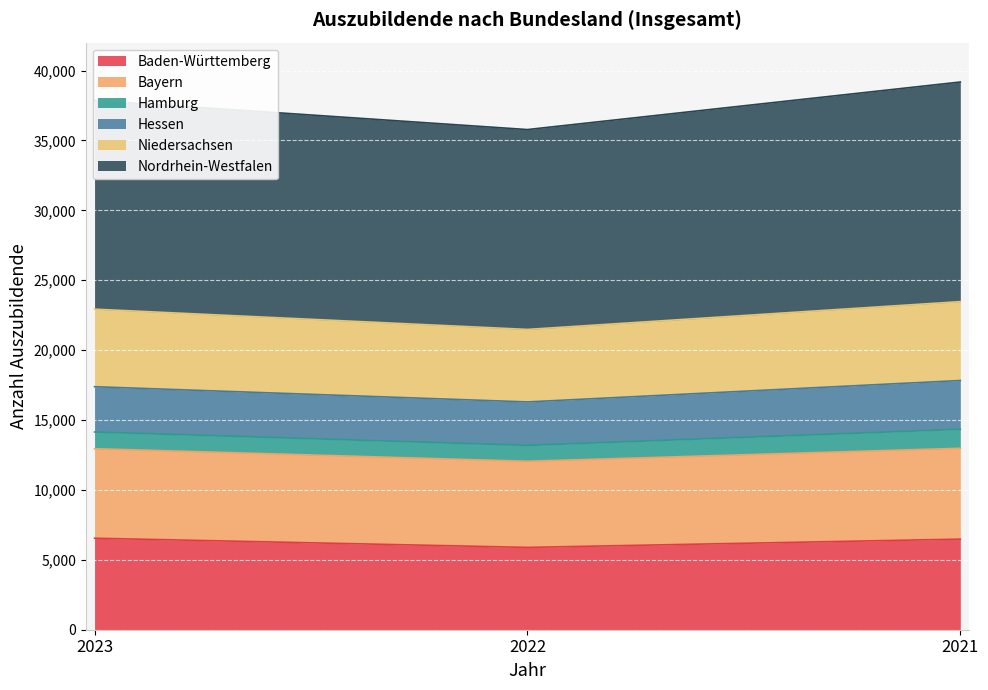

Which series changed the most between 2022 and 2021?

Nordrhein-Westfalen